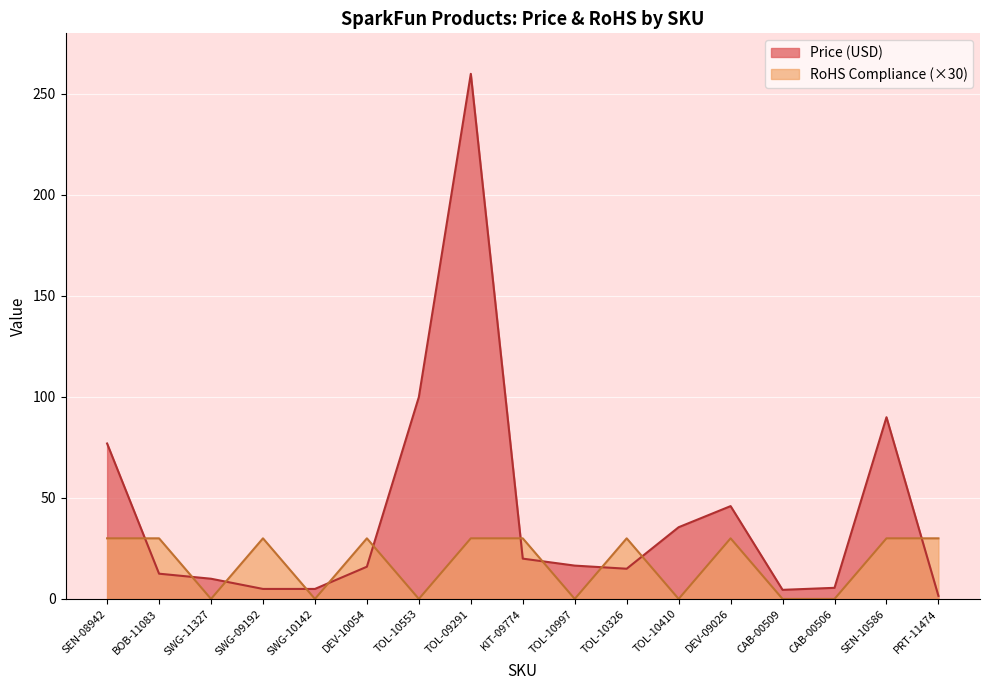

Reading left to right, what are all the values shown in this chart?

Price (USD): 77.0	12.5	10.0	5.0	5.0	15.9	100.0	259.9	19.9	16.5	14.9	35.5	46.0	4.5	5.5	90.0	1.5
RoHS Compliance: 30.0	30.0	0.0	30.0	0.0	30.0	0.0	30.0	30.0	0.0	30.0	0.0	30.0	0.0	0.0	30.0	30.0